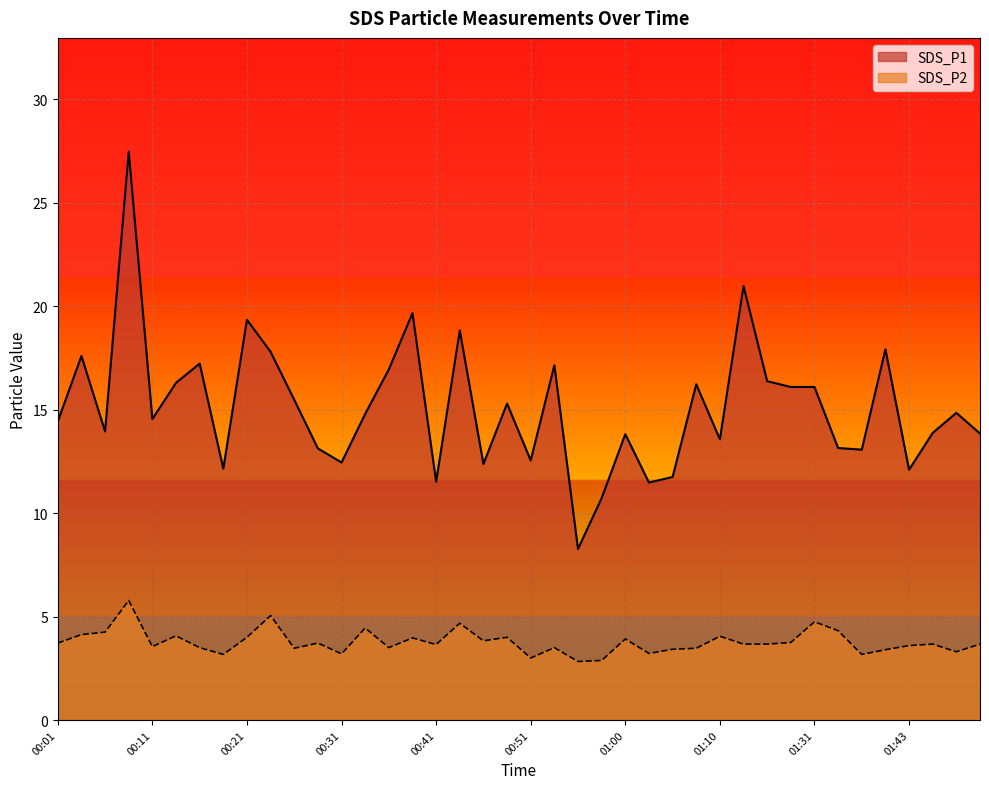

The SDS_P2 series shows 3.8 at 01:29. True or false?

True